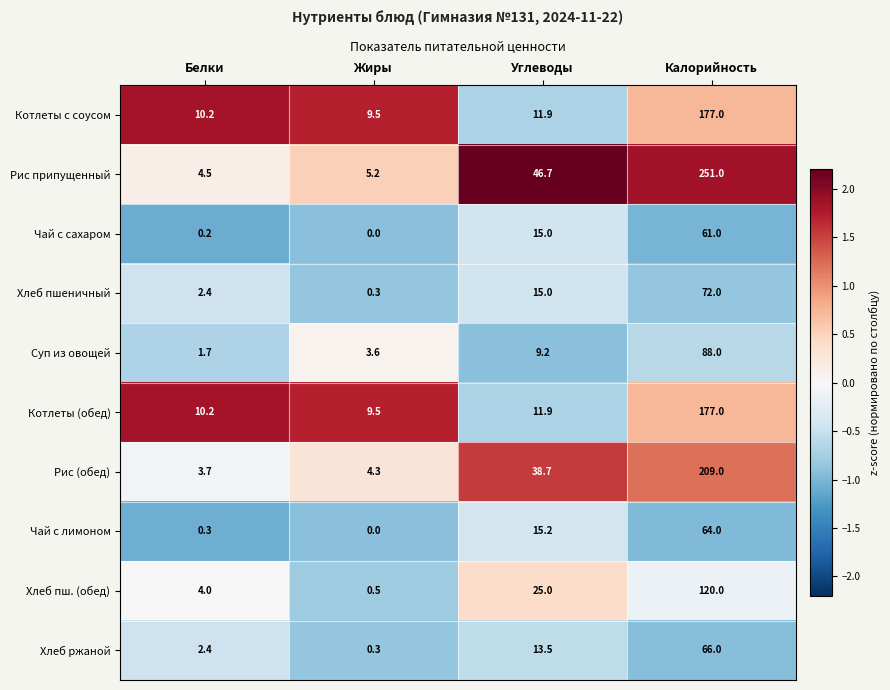

Rank the categories by Хлеб пш. (обед) value from lowest to highest.

Жиры, Белки, Углеводы, Калорийность